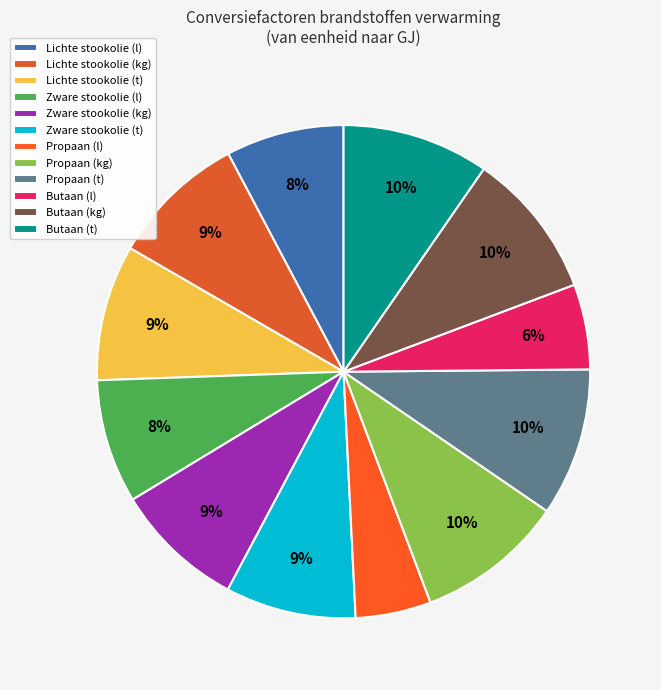

Between Propaan (t) and Lichte stookolie (l), which is larger?

Propaan (t)